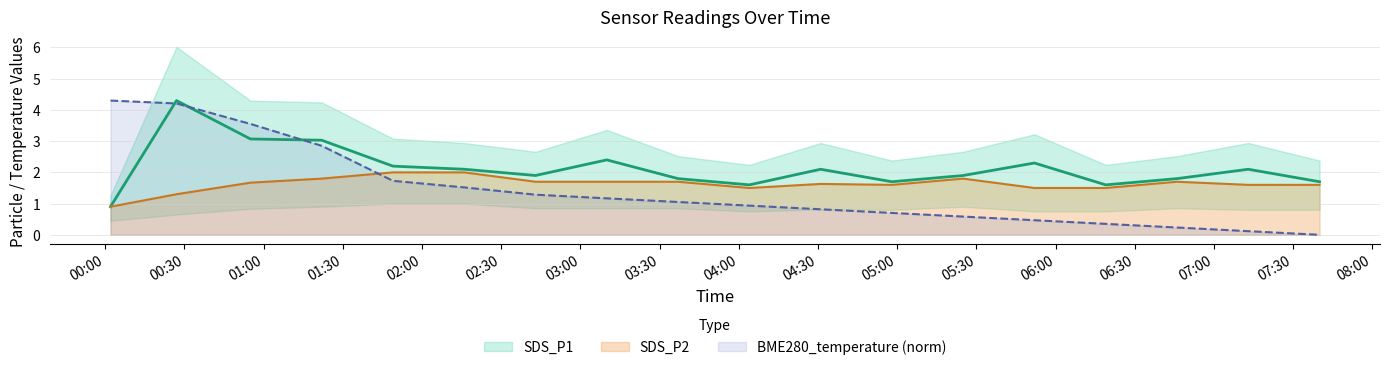

How many data points in SDS_P2 are above 1?

17